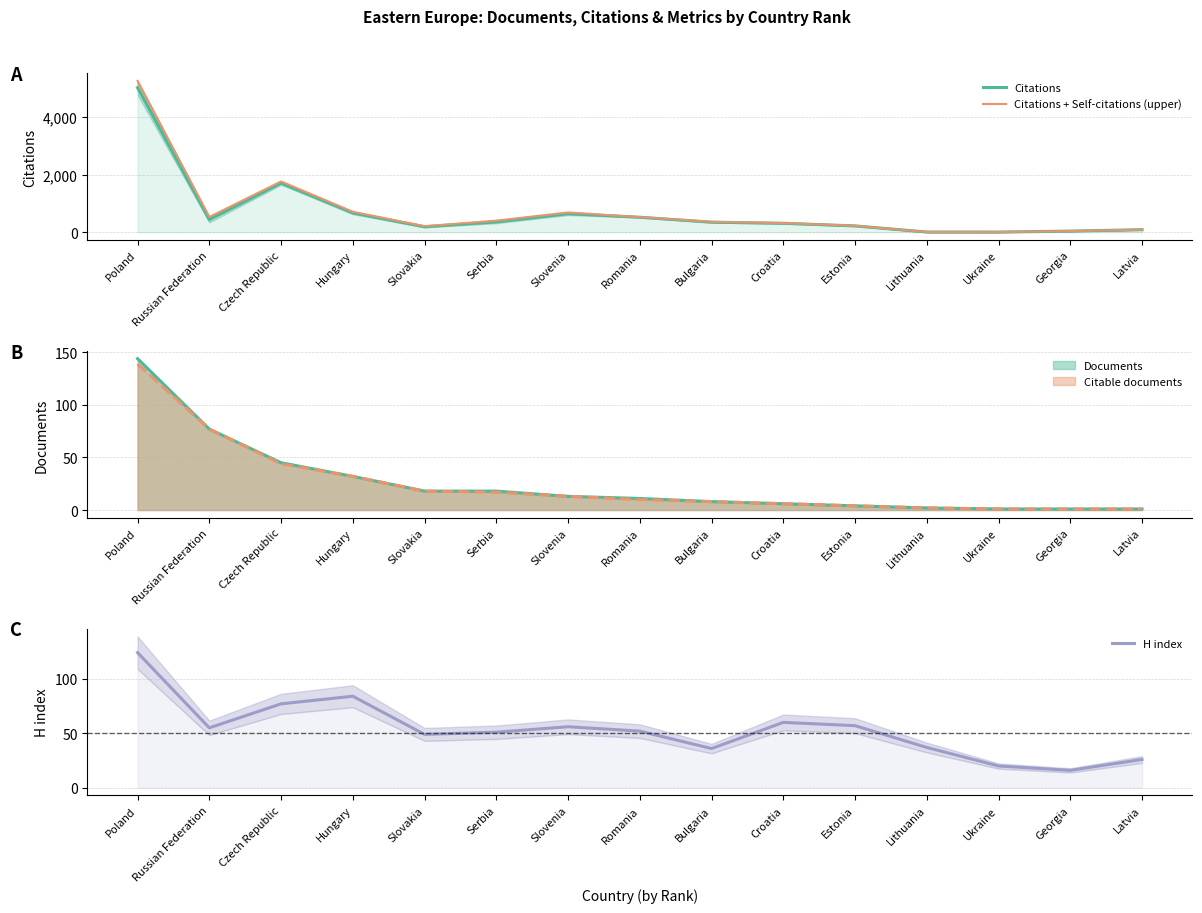

Which series ends up on top after the final intersection of Citations + Self-citations (upper) and H index?

Citations + Self-citations (upper)